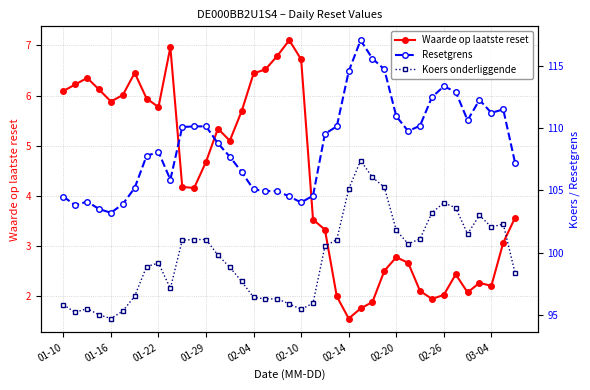

Is the value of Resetgrens at 35 greater than the value of Koers onderliggende at 18?

Yes